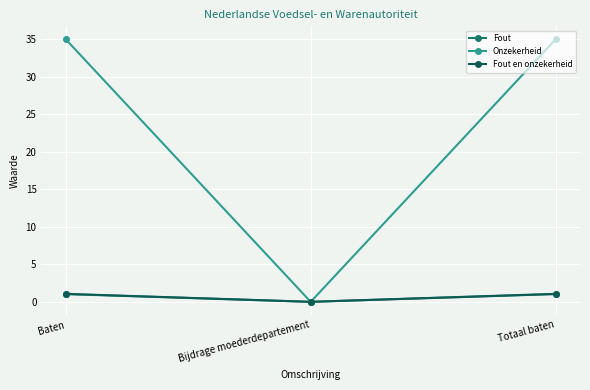

The Fout series shows 0.0 at Bijdrage moederdepartement. True or false?

True